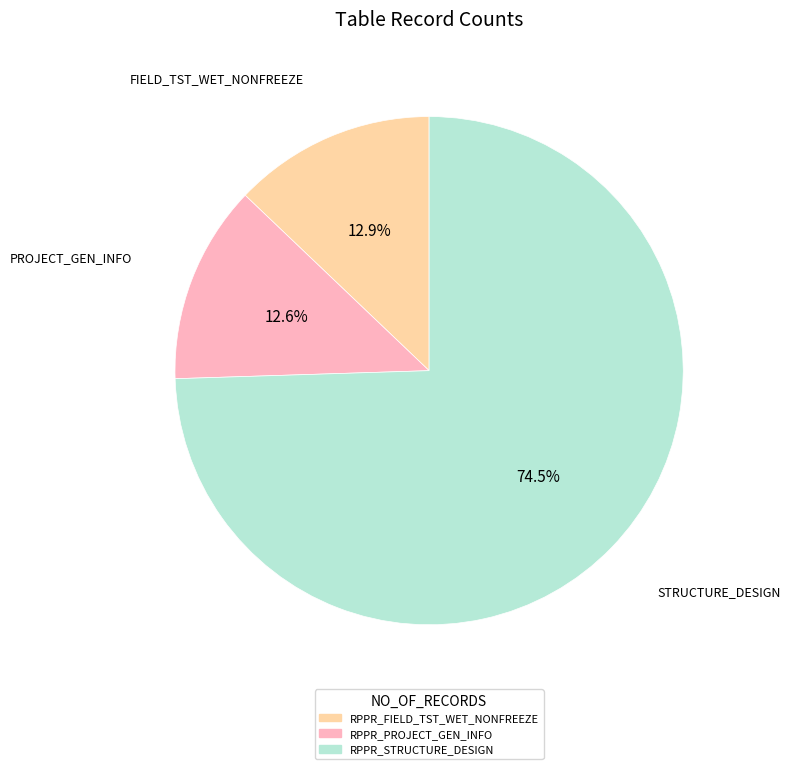

Which slice is the largest?

RPPR_STRUCTURE_DESIGN